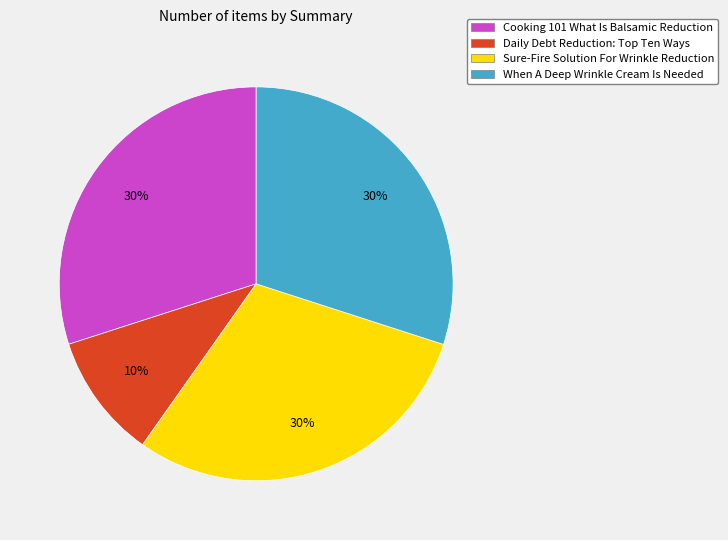

True or false: When A Deep Wrinkle Cream Is Needed accounts for 30% of the total.

True